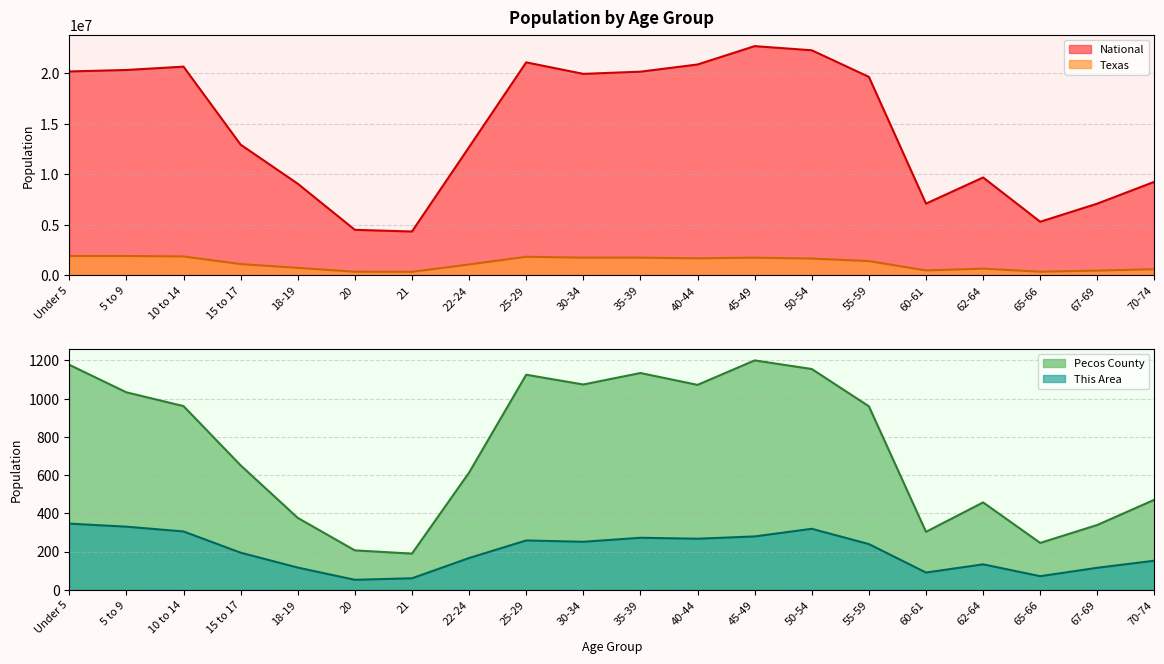

What is the maximum value shown in the chart?

22708591